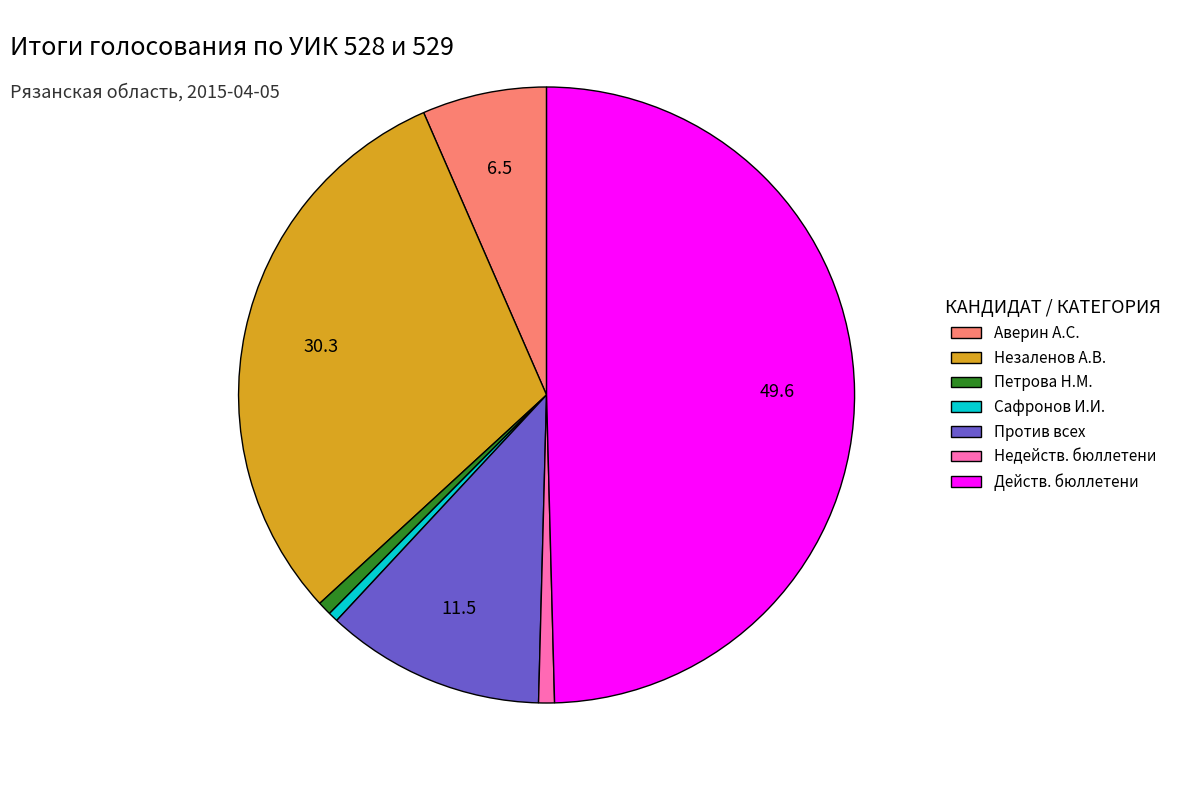

Is the sum of Сафронов И.И. and Незаленов А.В. greater than half?

No